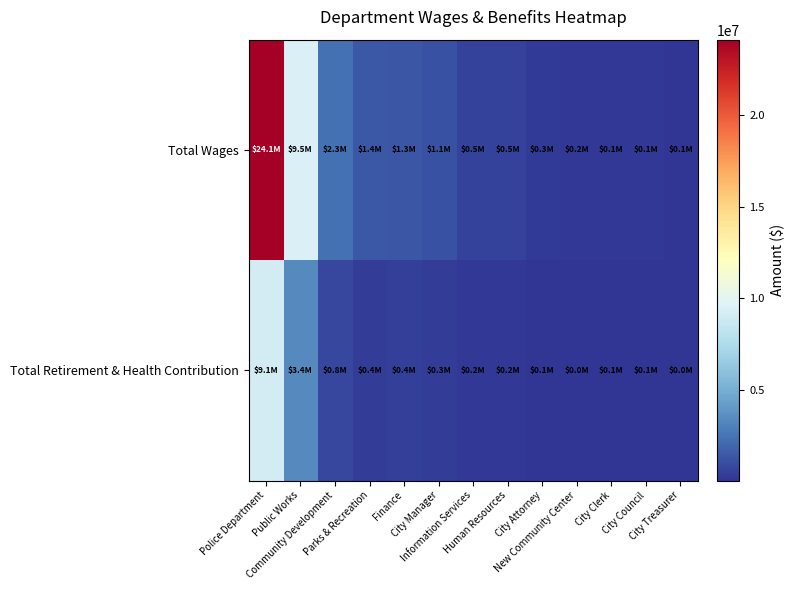

Reading left to right, extract all data points from this chart.

Total Wages: Police Department=24126645	Public Works=9524961	Community Development=2318955	Parks & Recreation=1445194	Finance=1260925	City Manager=1102188	Information Services=549843	Human Resources=529495	City Attorney=309376	New Community Center=161012	City Clerk=144595	City Council=143107	City Treasurer=92733
Total Retirement & Health Contribution: Police Department=9145969	Public Works=3394056	Community Development=770931	Parks & Recreation=352953	Finance=426743	City Manager=349160	Information Services=211613	Human Resources=189684	City Attorney=97222	New Community Center=37200	City Clerk=63062	City Council=51735	City Treasurer=34121